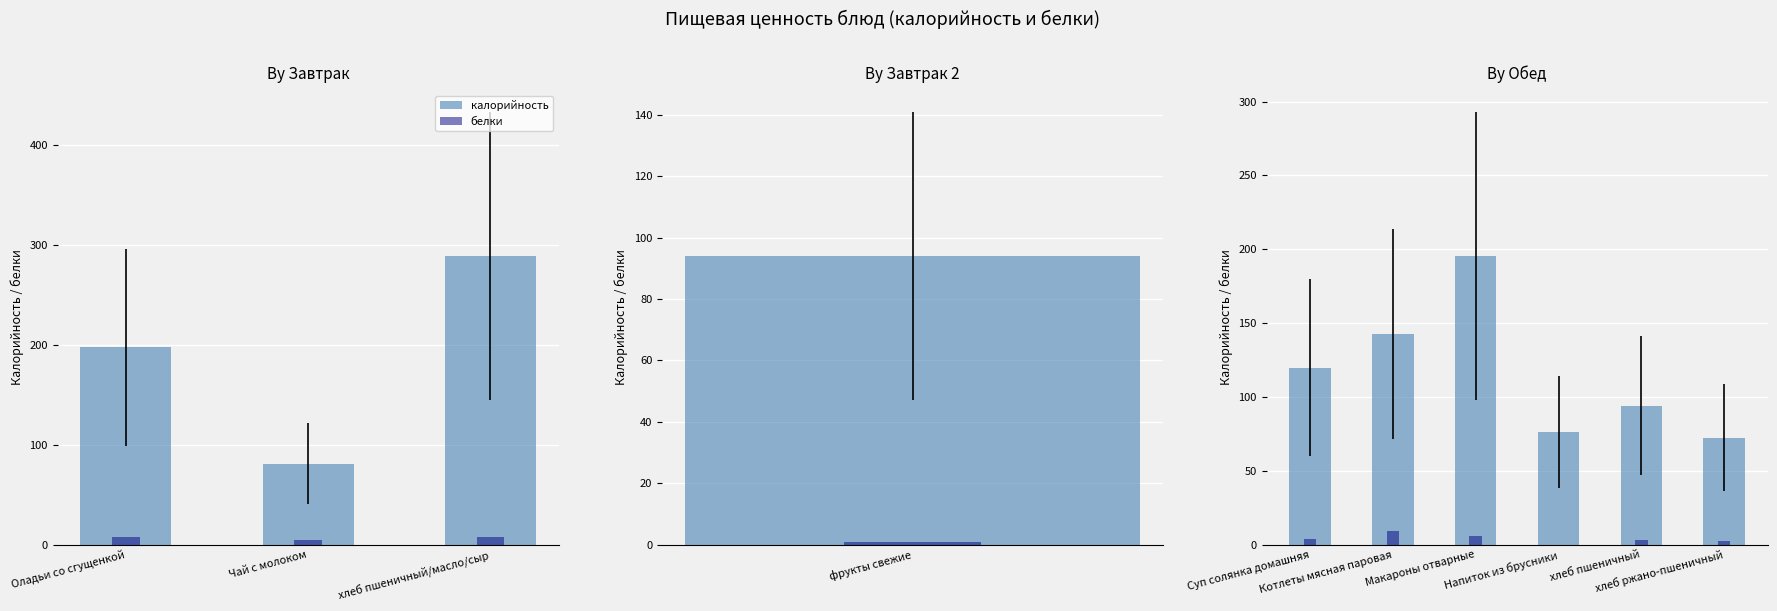

What is the difference between the maximum and minimum values in the белки series?

9.1